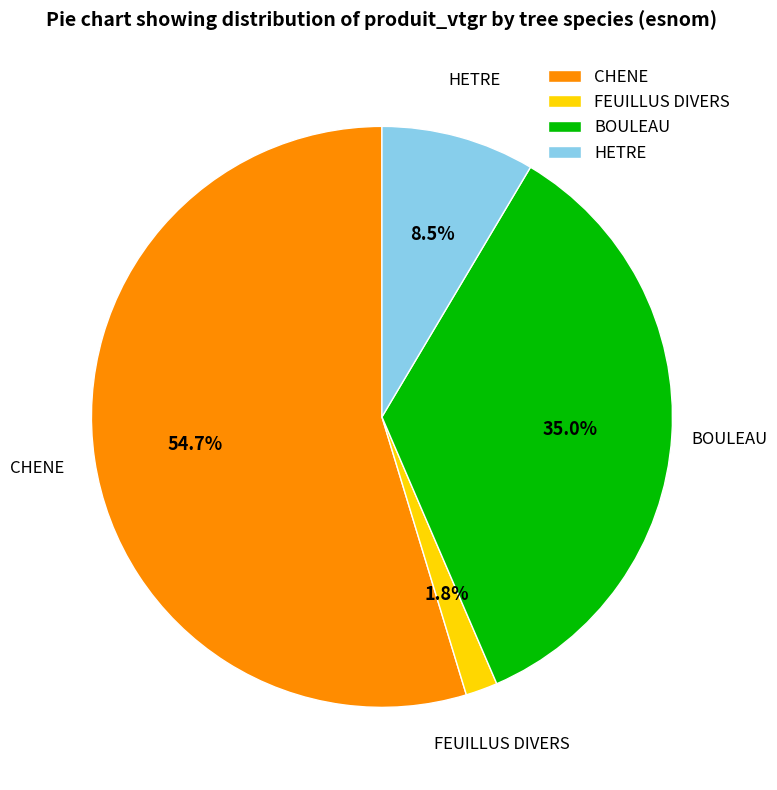

Combined, do BOULEAU and CHENE account for over 50%?

Yes